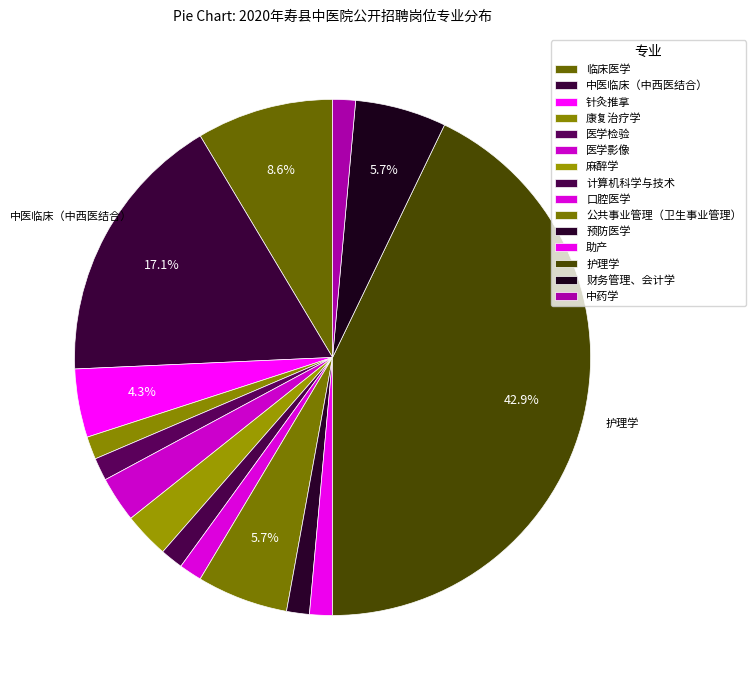

Do 康复治疗学 and 公共事业管理（卫生事业管理） together represent more than half of the pie?

No